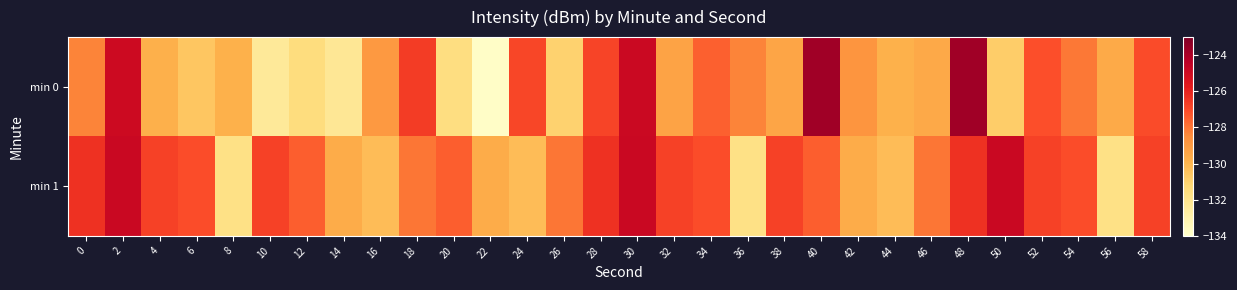

Rank the series by their maximum value, from lowest to highest.

min 1, min 0